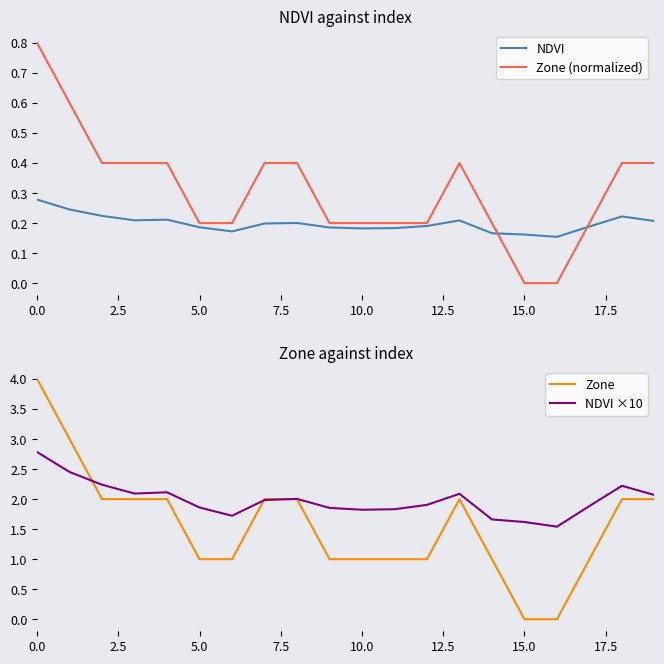

How many lines are shown in the chart?

4